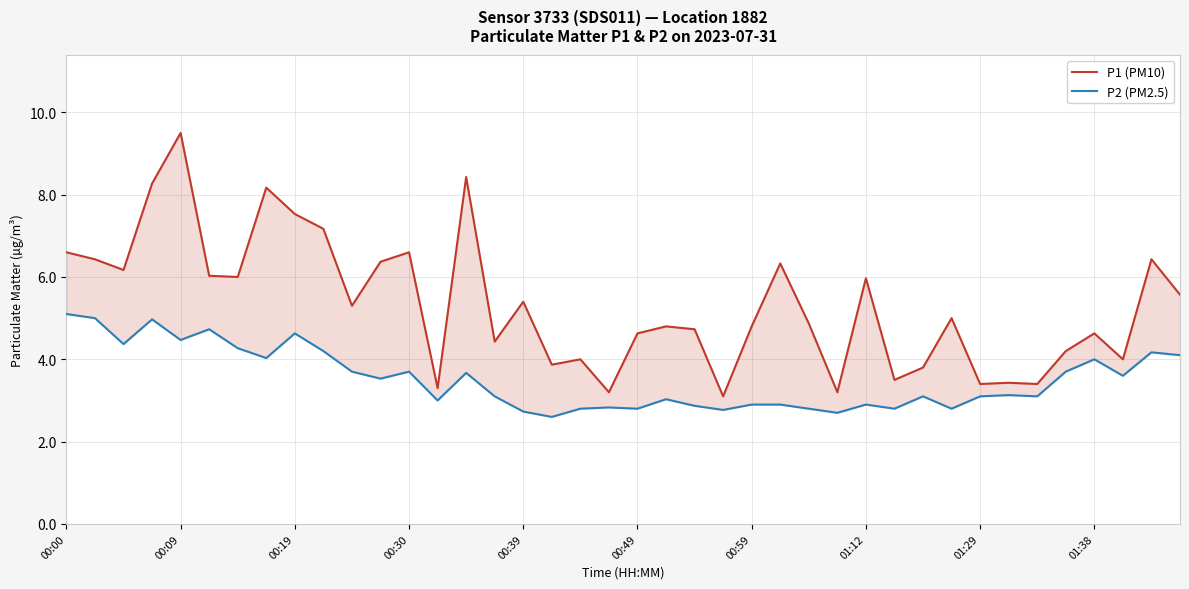

List the series in order of their overall mean, highest first.

P1 (PM10), P2 (PM2.5)